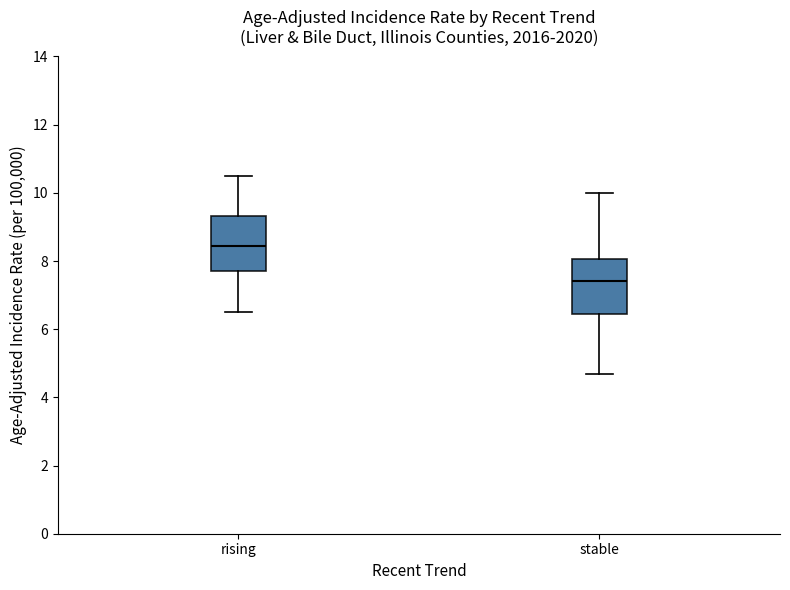

Reading left to right, read every box against the y-axis: the position of its median line, the range the box covers, and the ends of its whiskers. The values are not printed on the chart, so give them approximately, as read against the axis.

rising: median 8.4, box 7.8 to 9.4, whiskers 6.6 to 10.6
stable: median 7.4, box 6.4 to 8.0, whiskers 4.8 to 10.0